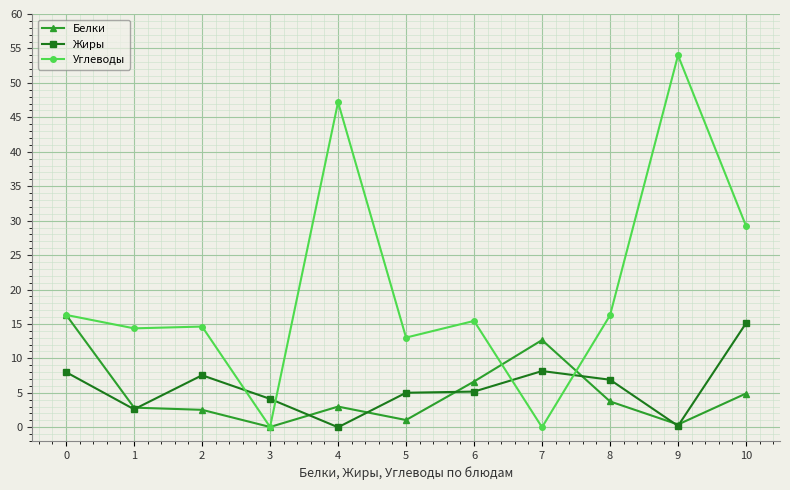

At 7, list the series in order from smallest to largest.

Углеводы, Жиры, Белки